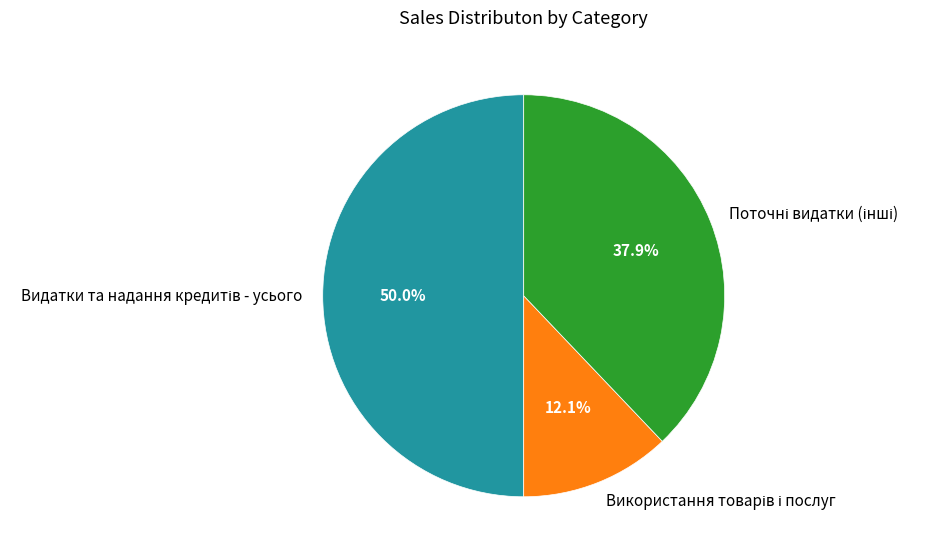

Which category has the biggest portion of the pie?

Видатки та надання кредитів - усього